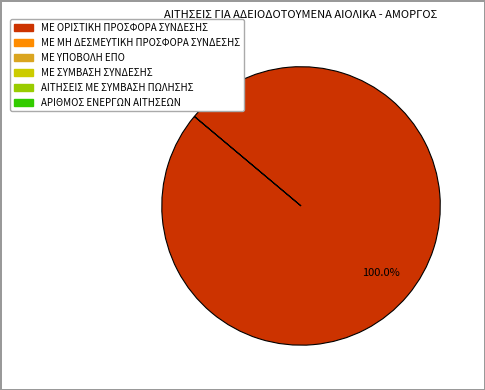

Is there a majority slice in this chart?

Yes